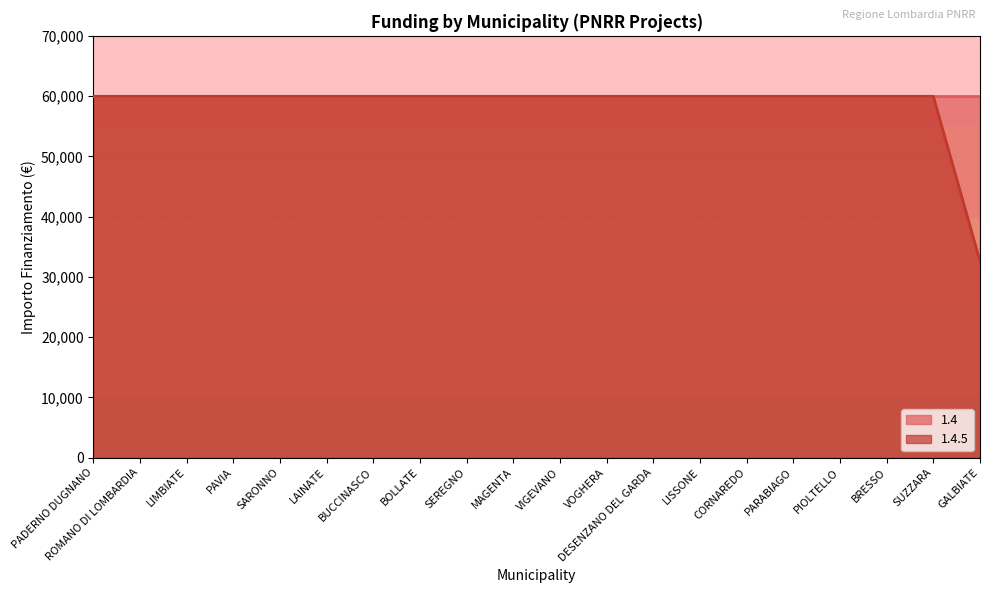

Where is the data nearest to the value 46277?

GALBIATE